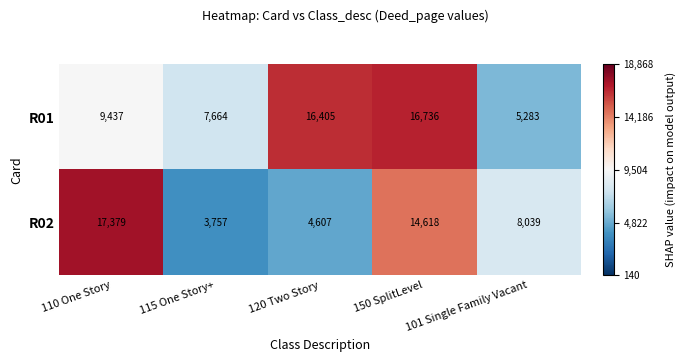

At which label does R02 first exceed 8039?

110 One Story